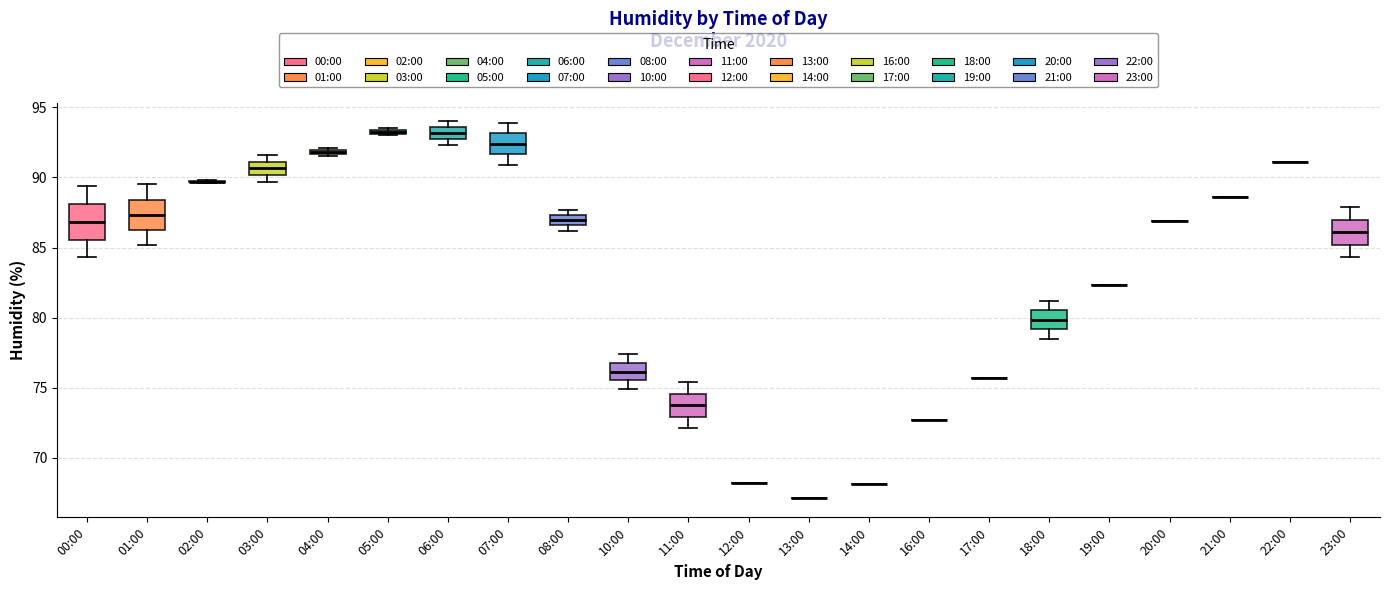

Where is the lower edge of the box for 06:00 on the y-axis? The values are not printed on the chart, so give them approximately, as read against the axis.

92.5